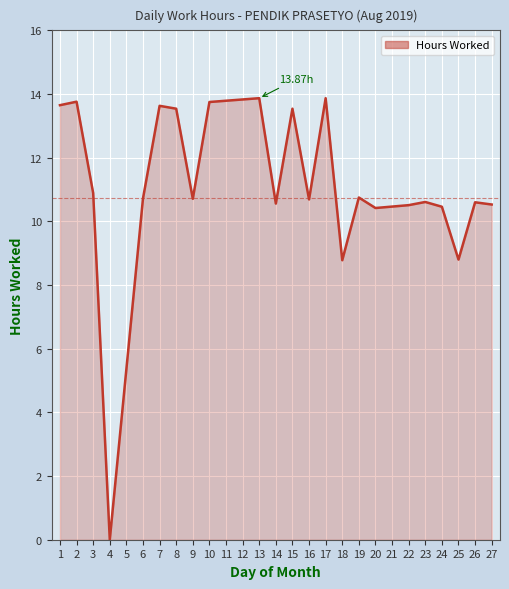

How many values are below 10?

3